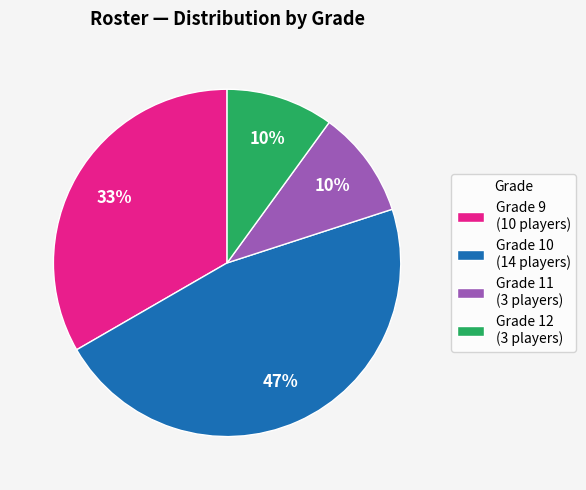

To the nearest percent, what is the difference between the largest and smallest slice percentages?

37%